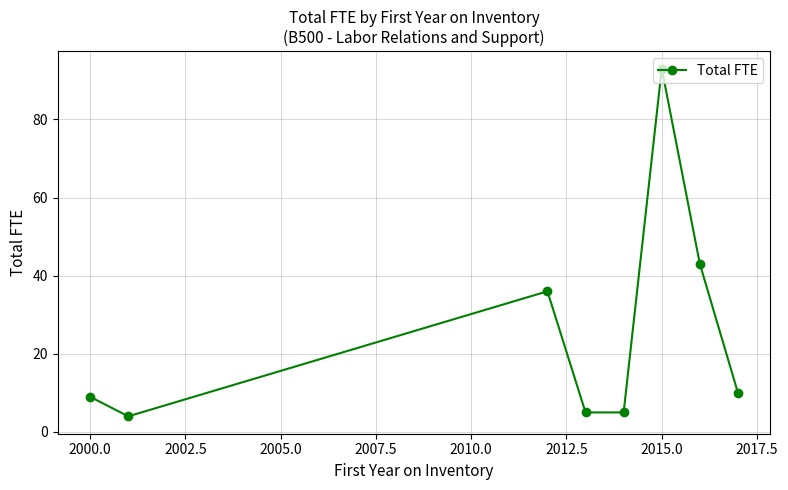

What is the difference between the second highest and minimum values?

39